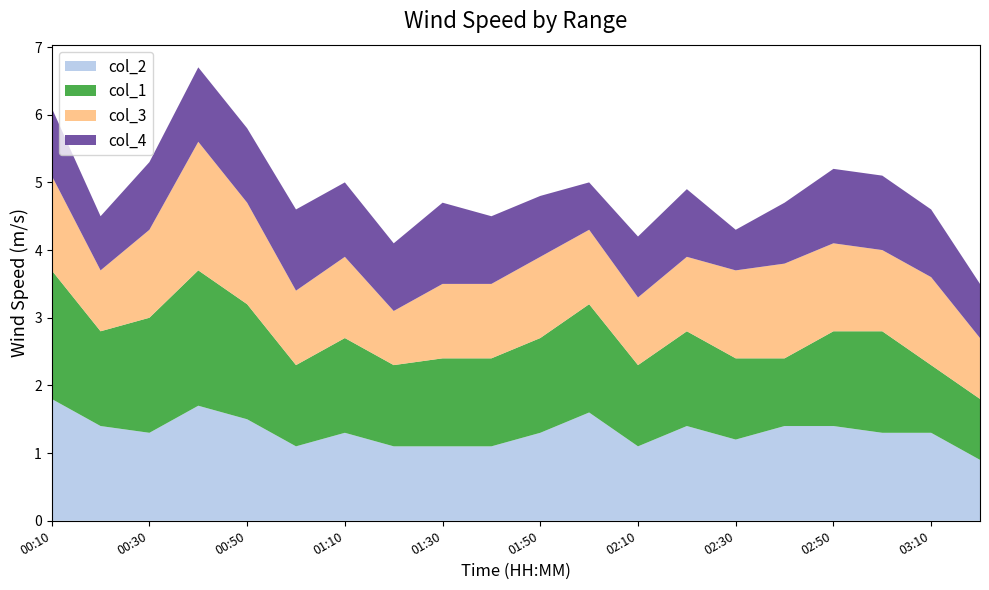

What is the lowest value of the col_2 series?

0.9